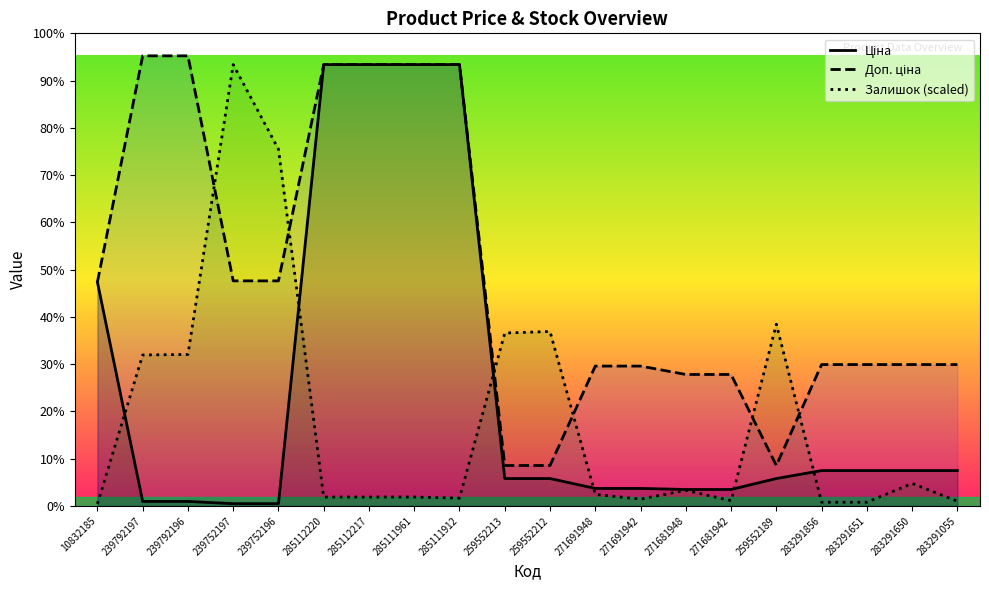

In Залишок (scaled), how many points are higher than both neighbors (excluding endpoints)?

5